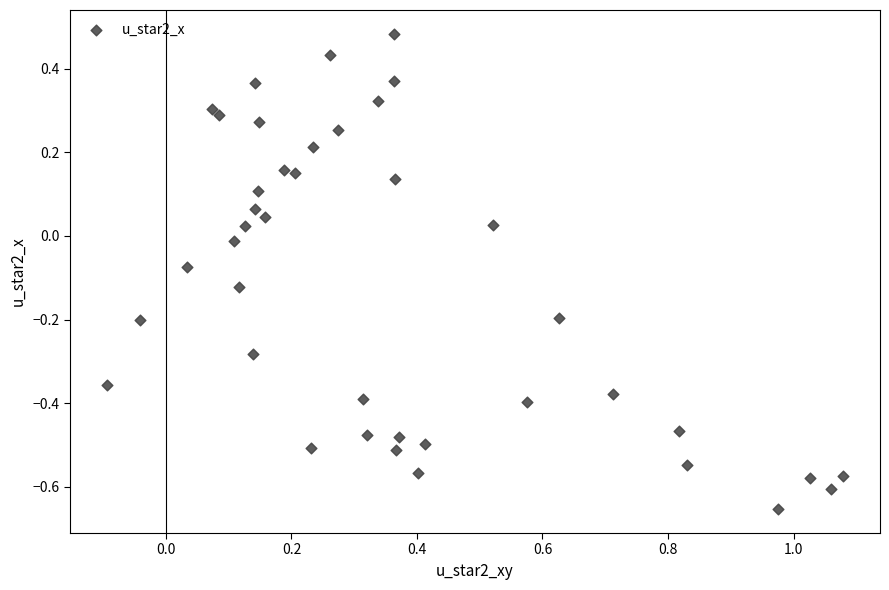

What is the range of X values (max minus min)?

1.2